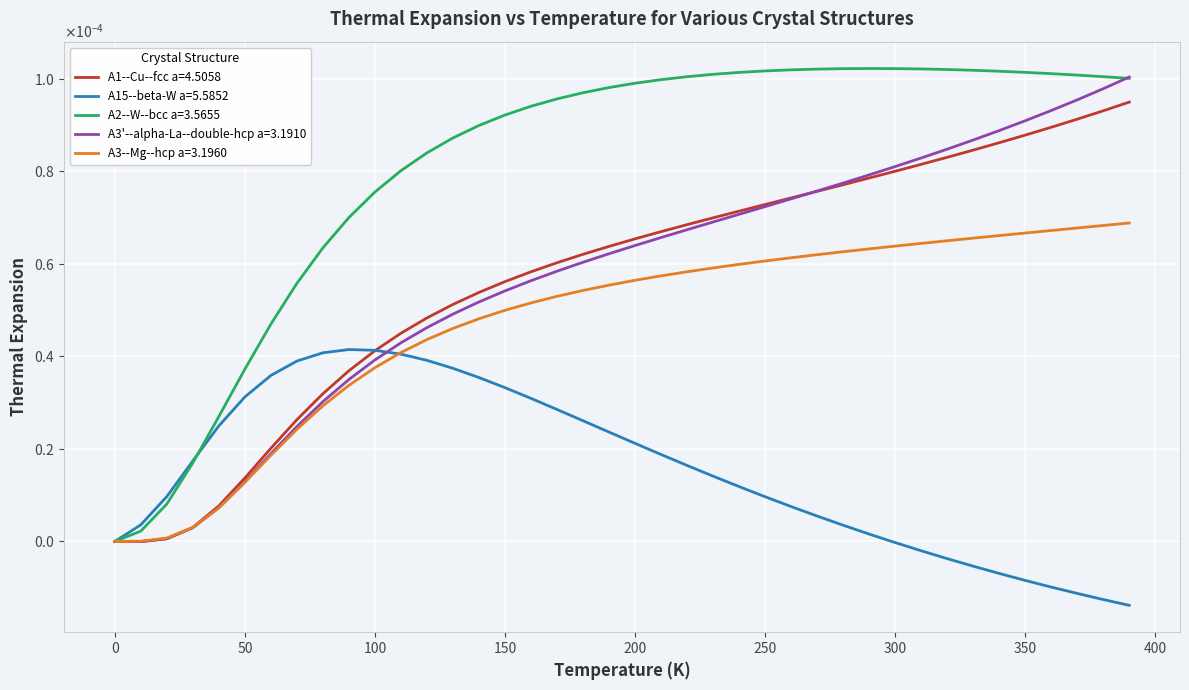

What are all the series names shown in the legend?

A1--Cu--fcc a=4.5058, A15--beta-W a=5.5852, A2--W--bcc a=3.5655, A3'--alpha-La--double-hcp a=3.1910, A3--Mg--hcp a=3.1960